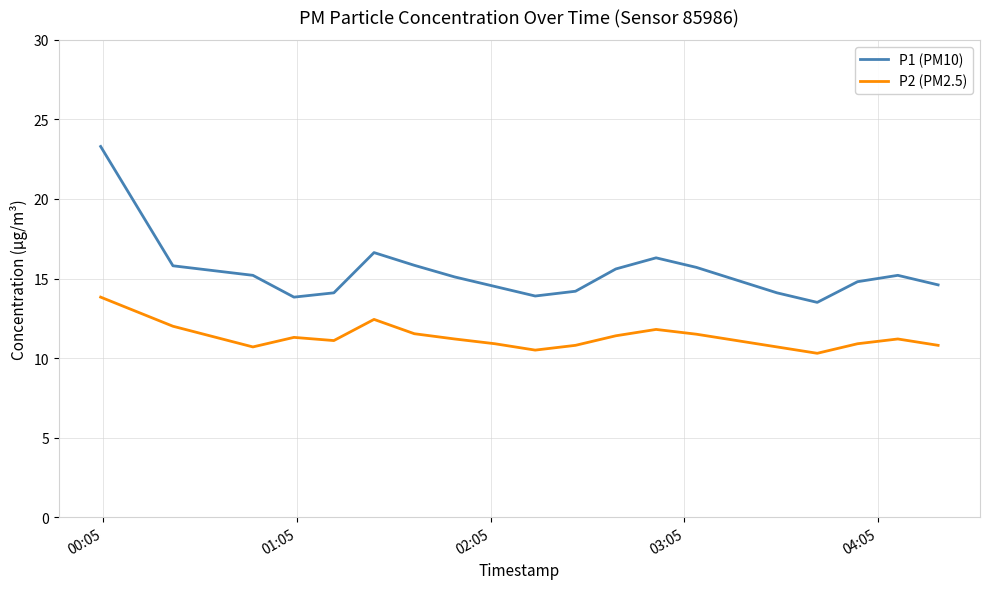

What is the smallest value displayed?

10.3